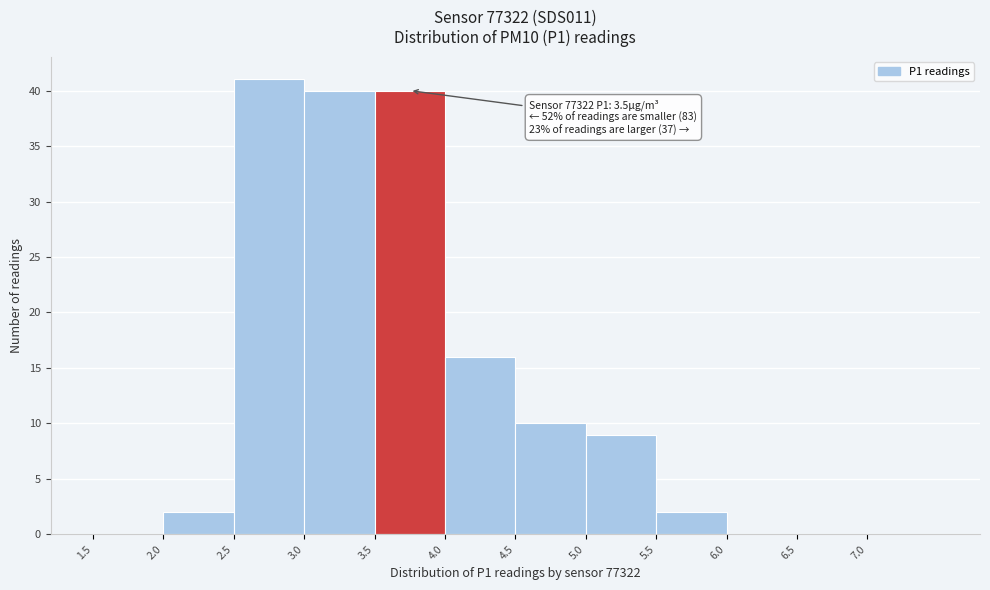

Over which range of the x-axis is the bar tallest?

2.5 to 3.0